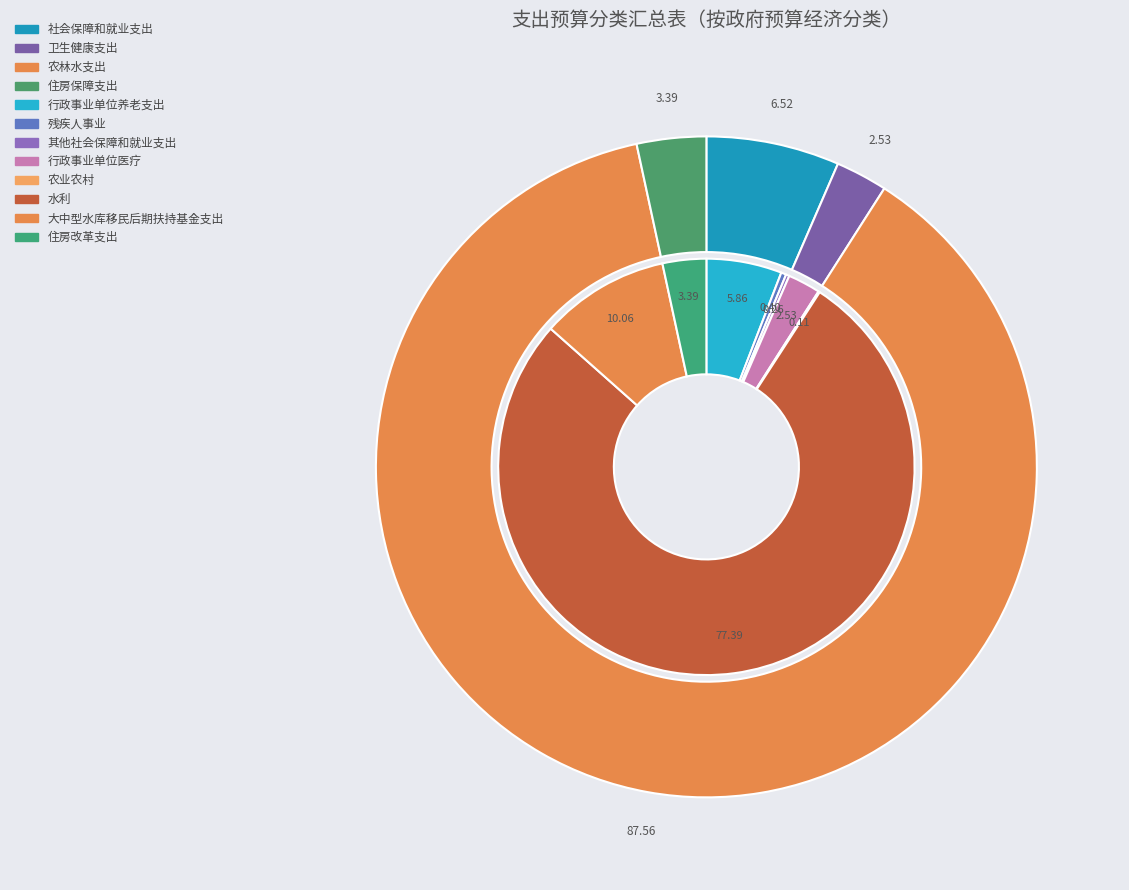

Rank the categories by value from highest to lowest.

农林水支出, 社会保障和就业支出, 住房保障支出, 卫生健康支出